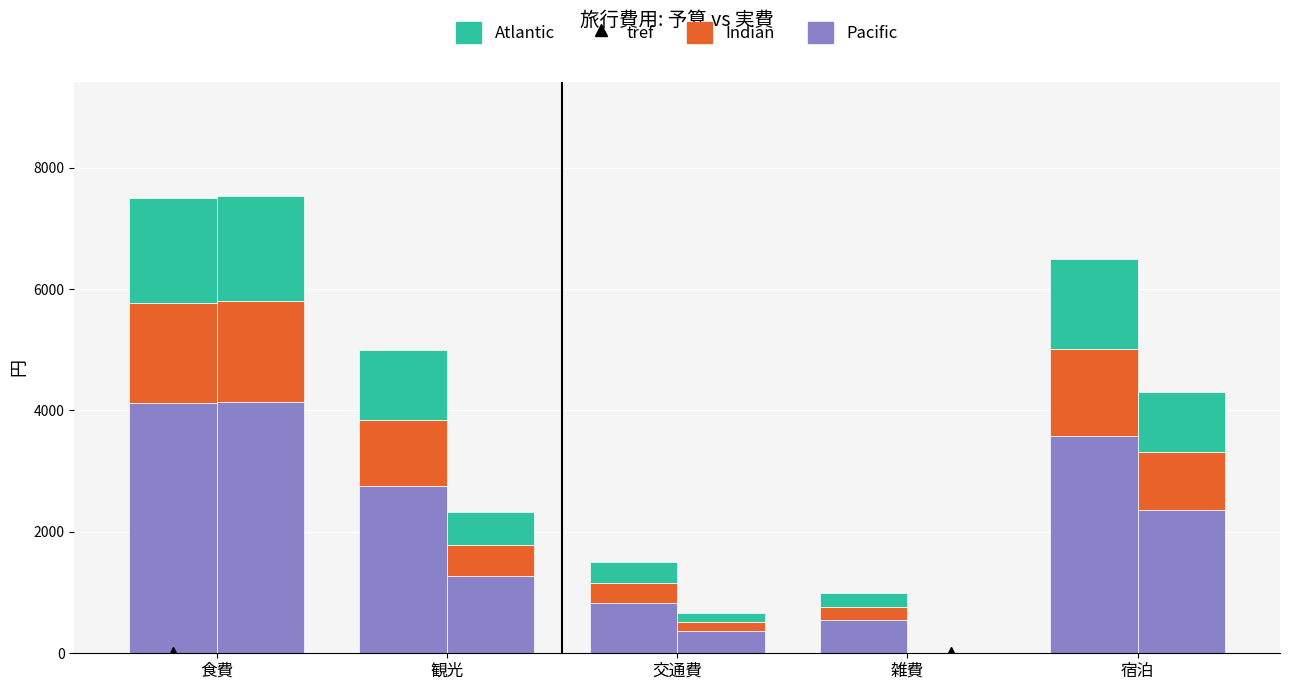

Rank the series by their maximum value, from lowest to highest.

Indian, Atlantic, Pacific